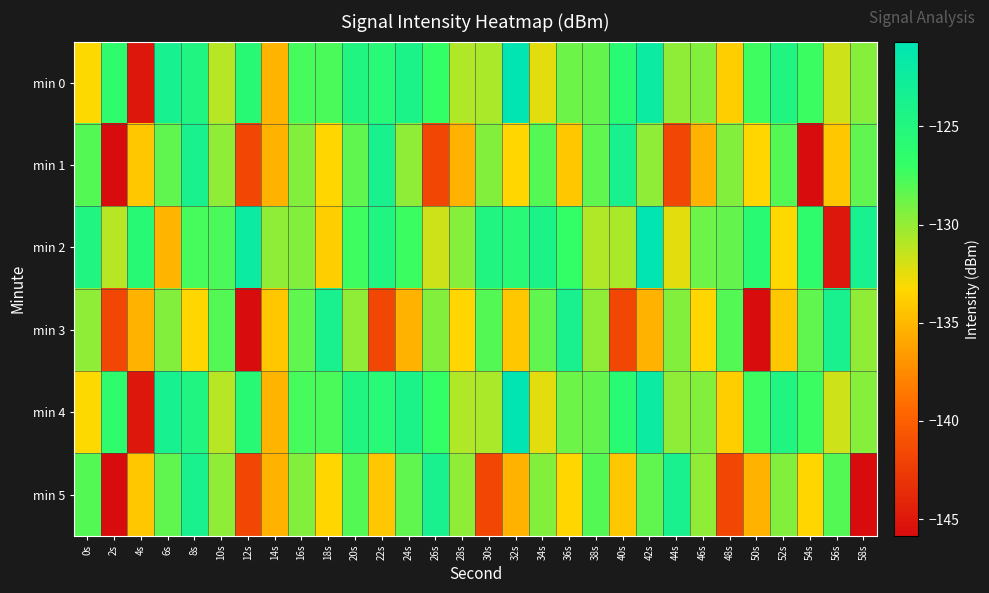

At which category is the sum across all series the highest?

8s